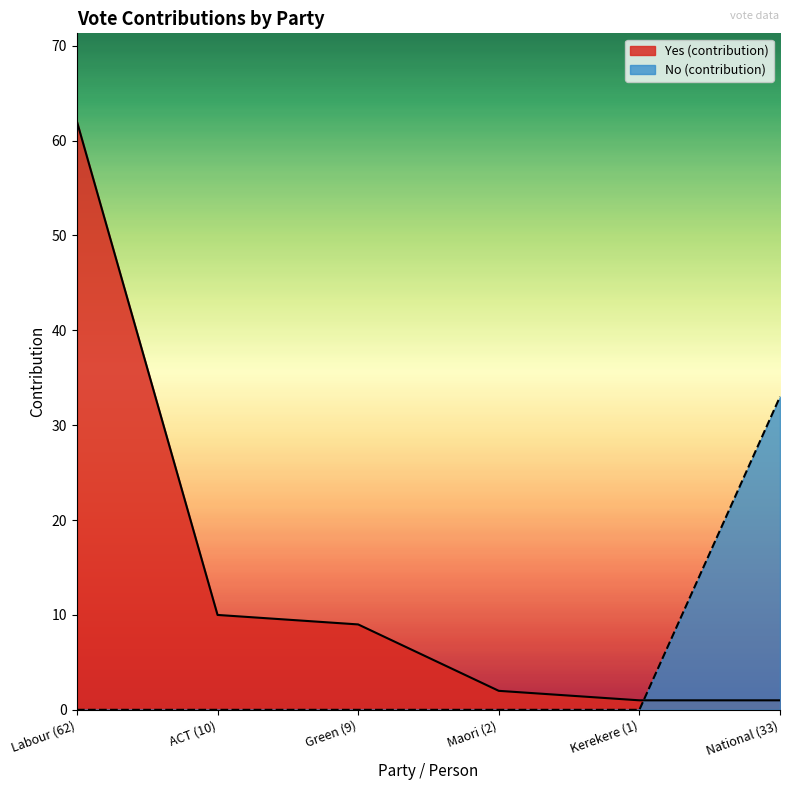

Between Kerekere (1) and National (33), which series saw the biggest shift?

No (contribution)